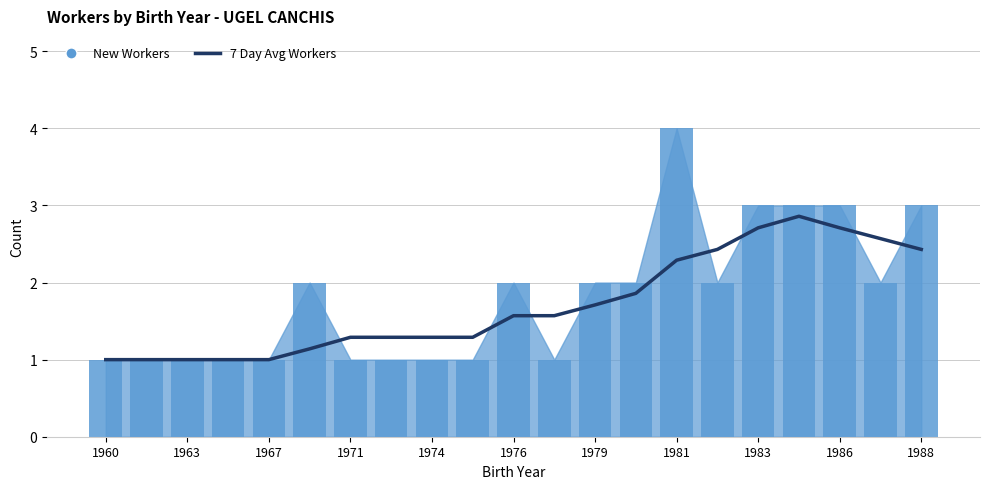

Which label corresponds to the smallest value in the chart?

1960